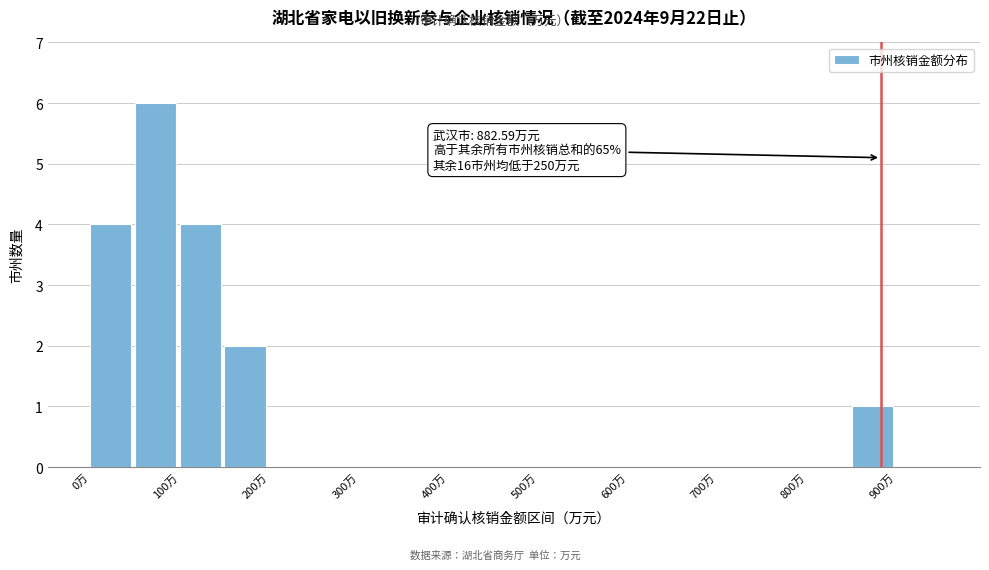

Which range on the x-axis has the tallest bar?

50 to 100